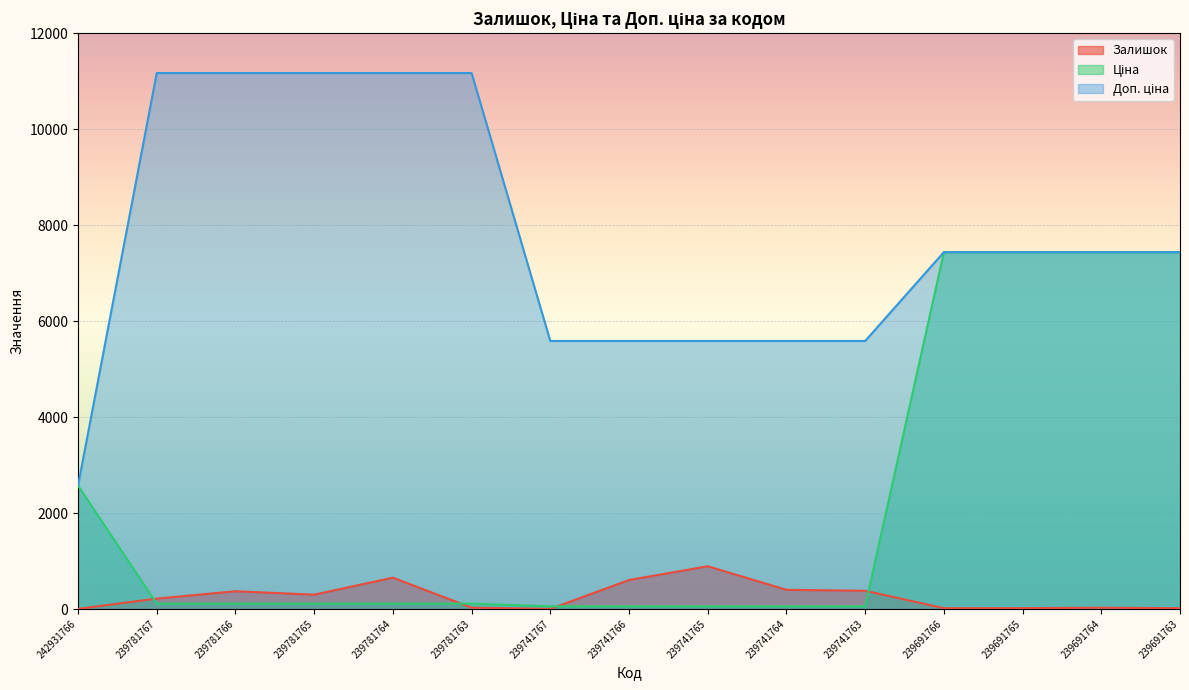

The Залишок series shows 2.9 at 239741767. True or false?

False